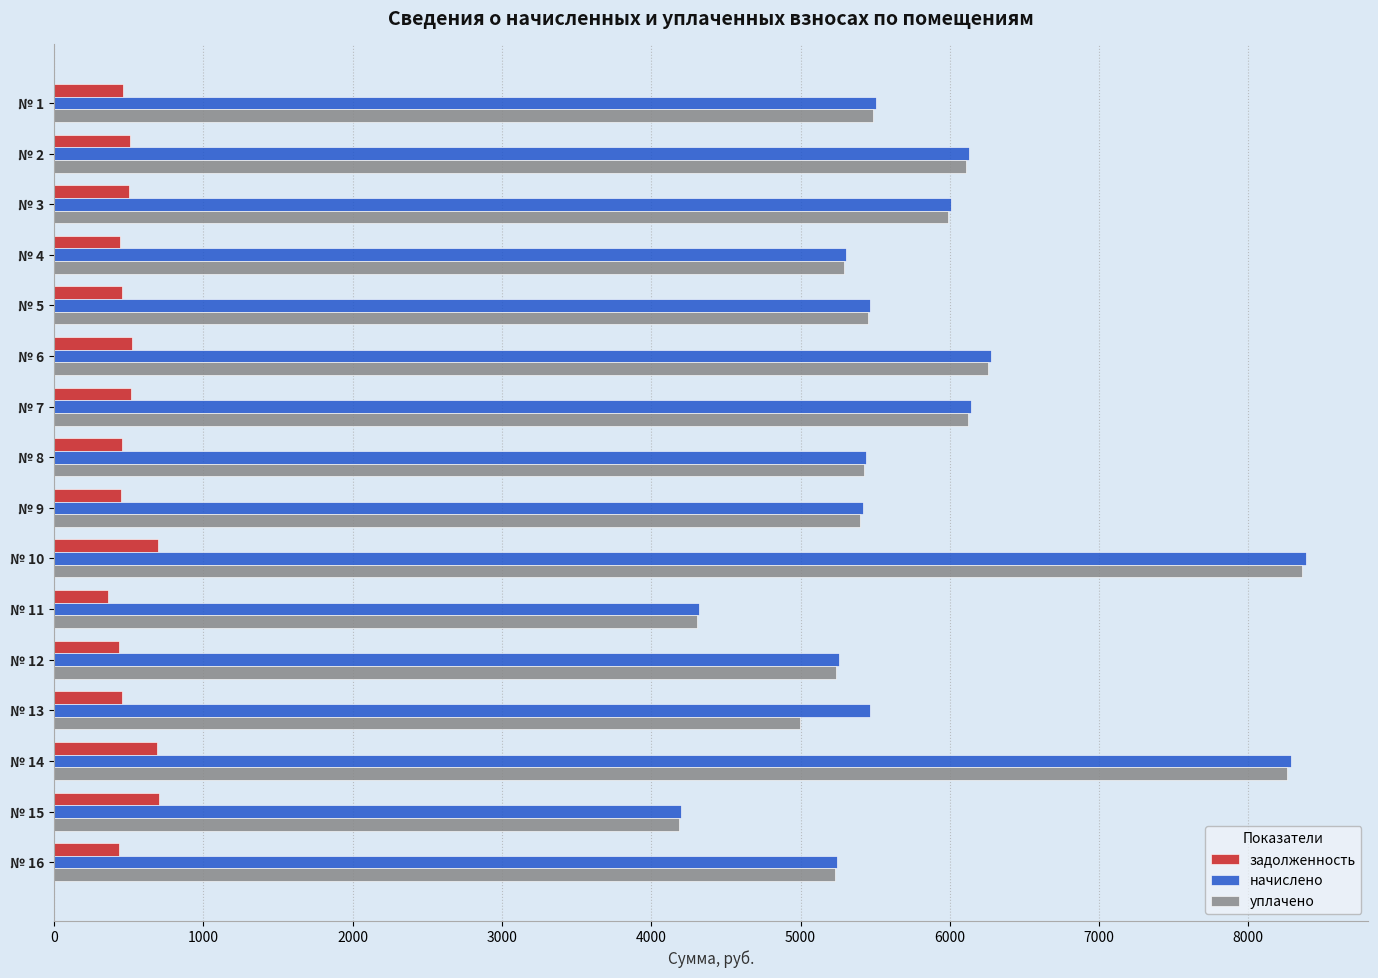

What are all the series names shown in the legend?

задолженность, начислено, уплачено